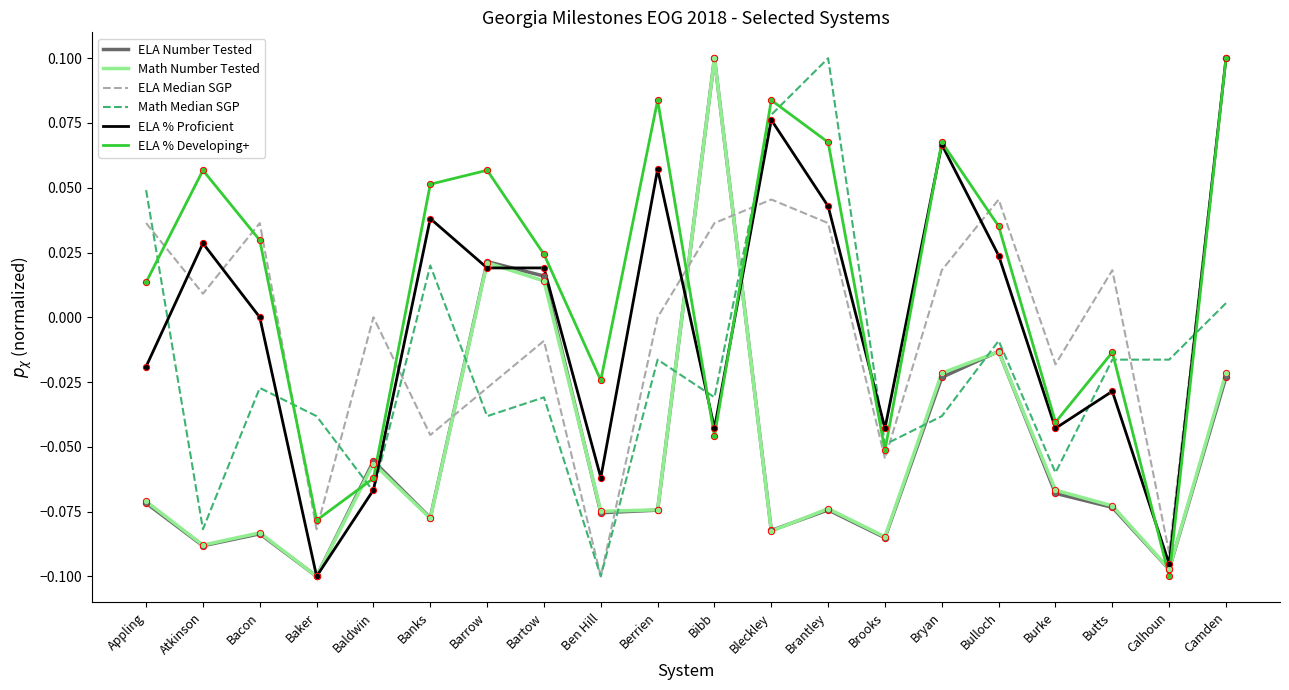

Which series changed the most between Bulloch and Calhoun?

ELA Median SGP